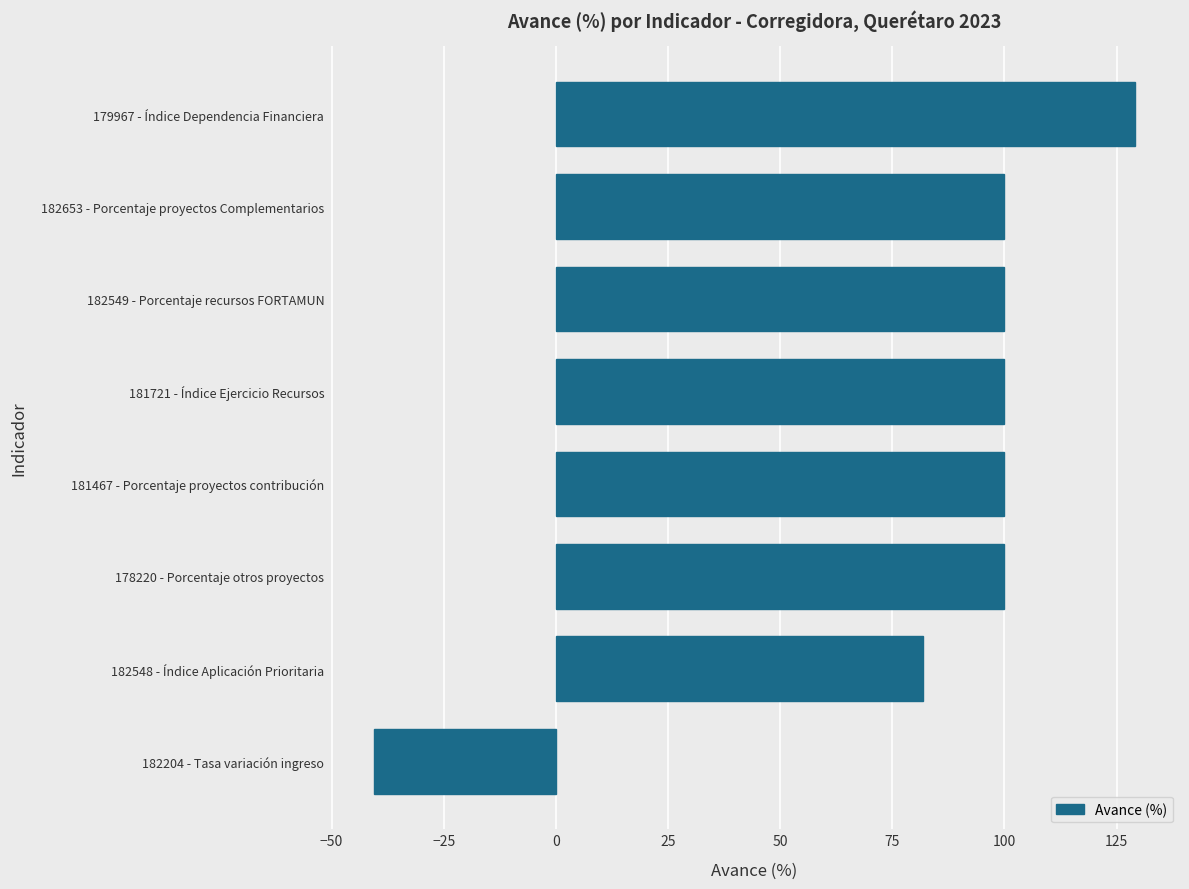

Between 182548 - Índice Aplicación Prioritaria and 182204 - Tasa variación ingreso, which is larger?

182548 - Índice Aplicación Prioritaria